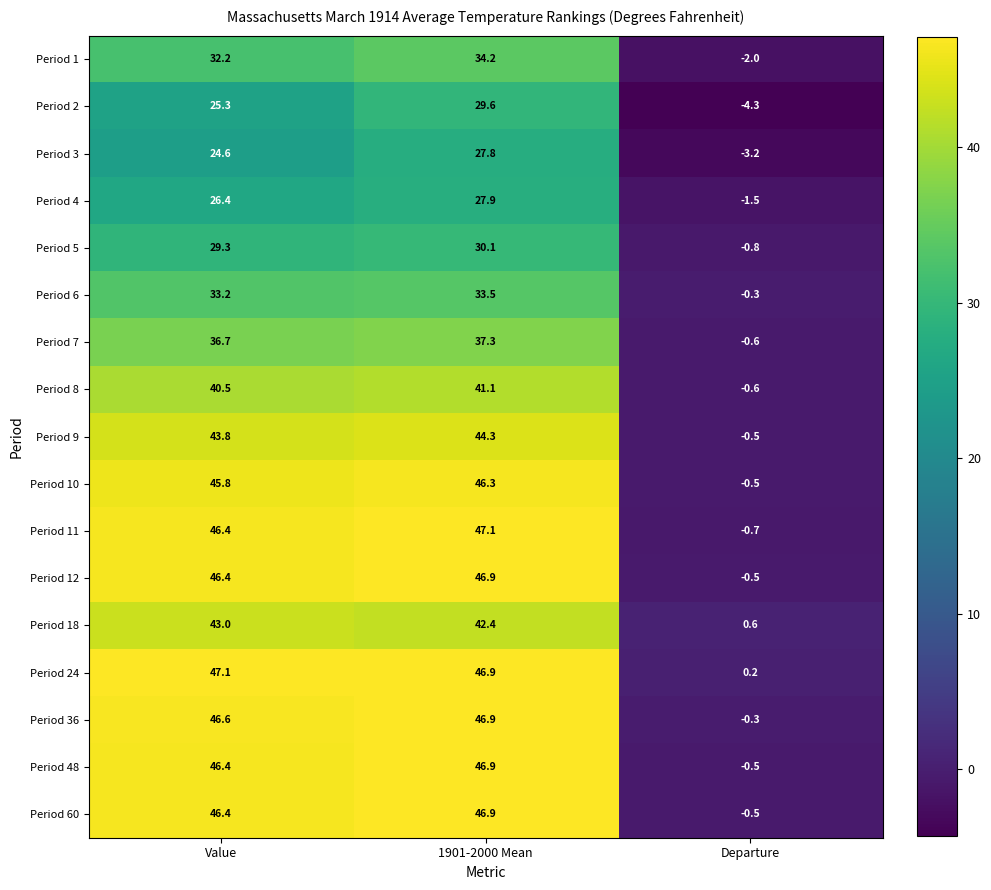

How many series are shown in this chart?

17